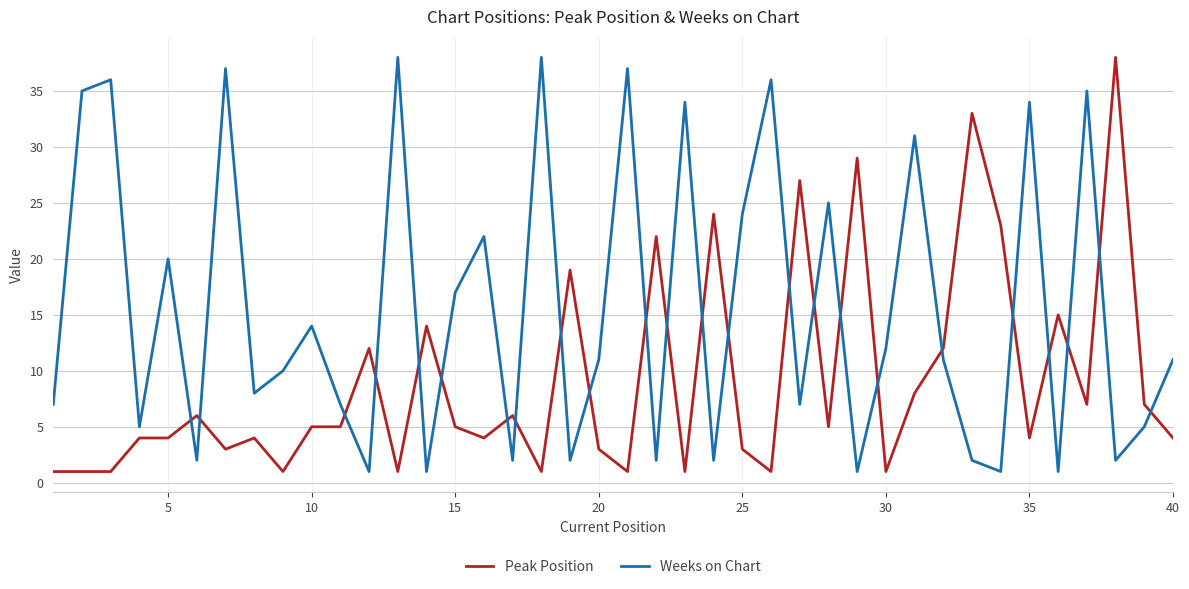

Which series has the largest total across all categories?

Weeks on Chart